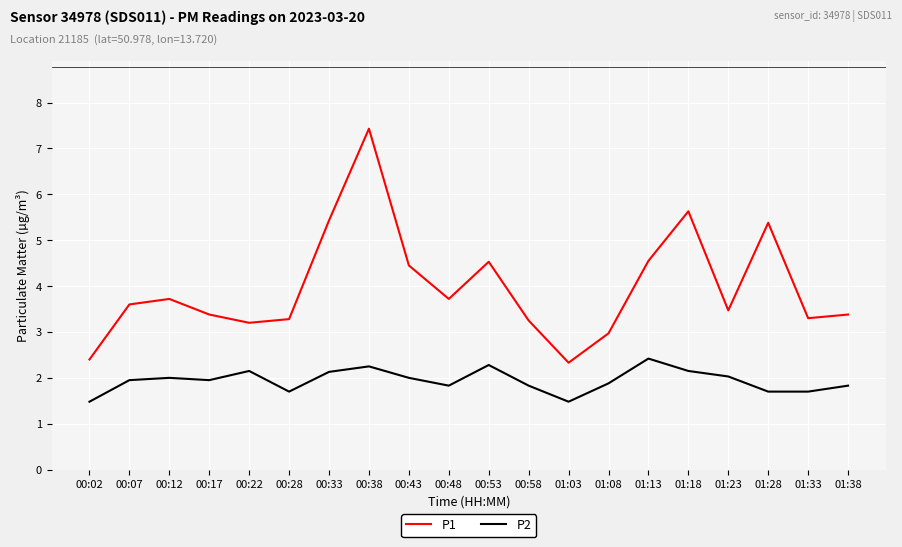

Rank the series by their maximum value, from highest to lowest.

P1, P2